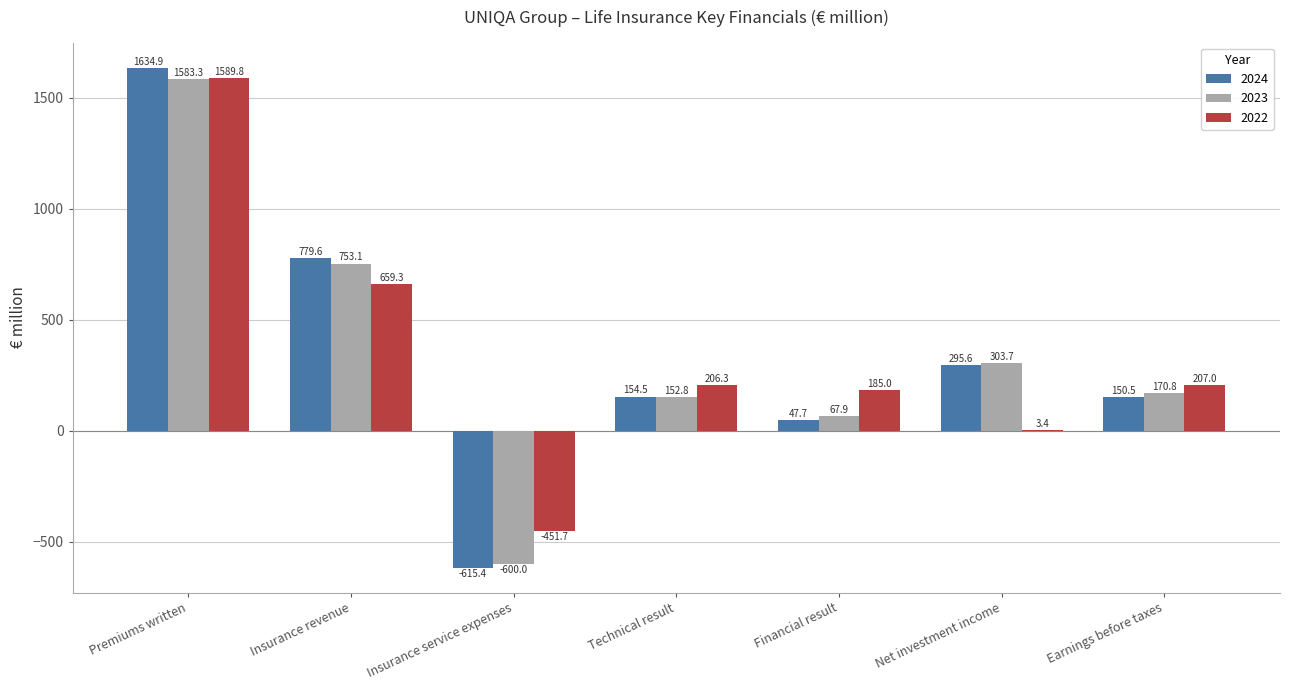

Where is 2023 nearest to the value 491?

Net investment income